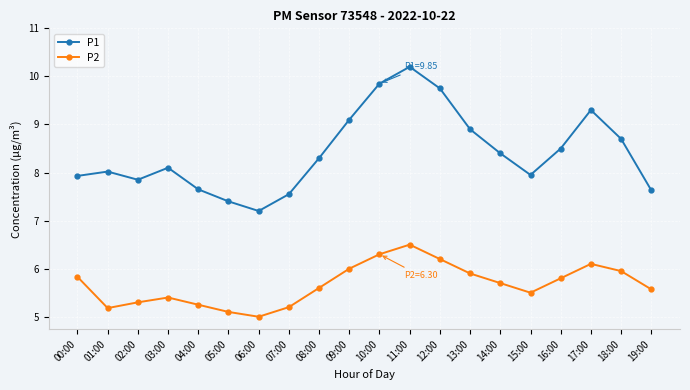

What is the difference between the P1 values at 03:00 and 11:00?

2.1